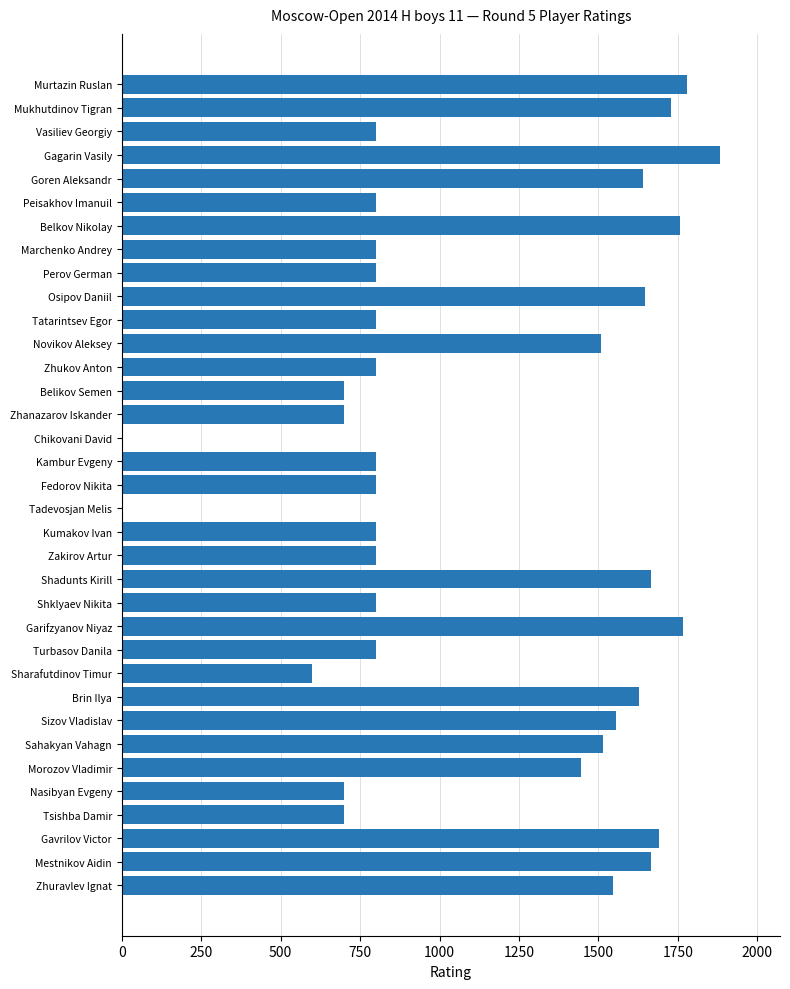

What is the sum of the values at Turbasov Danila and Sizov Vladislav?

2356